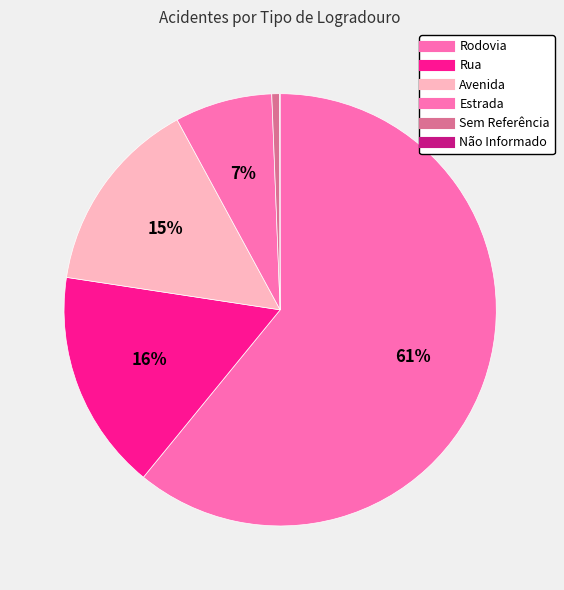

To the nearest percent, what percentage of the pie is Avenida?

15%